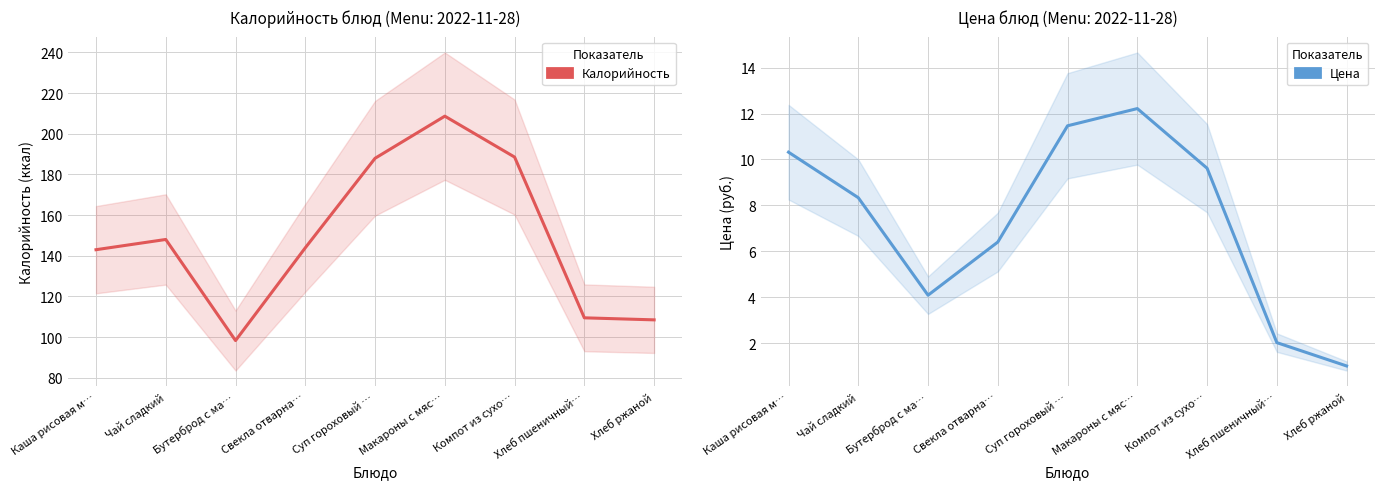

Reading left to right, extract all data points from this chart.

Калорийность: 143.0	148.0	98.3	143.9	188.0	208.7	188.5	109.5	108.5
Цена: 10.3	8.3	4.1	6.4	11.5	12.2	9.6	2.0	1.0